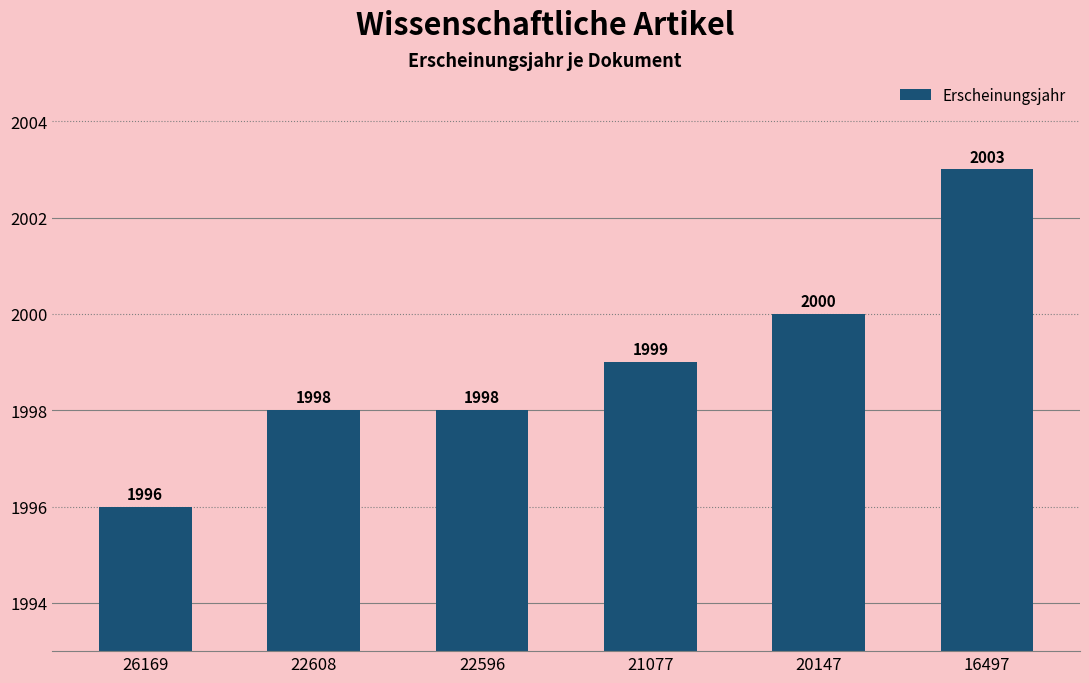

What is the ratio of the value at 21077 to the value at 20147?

1.0